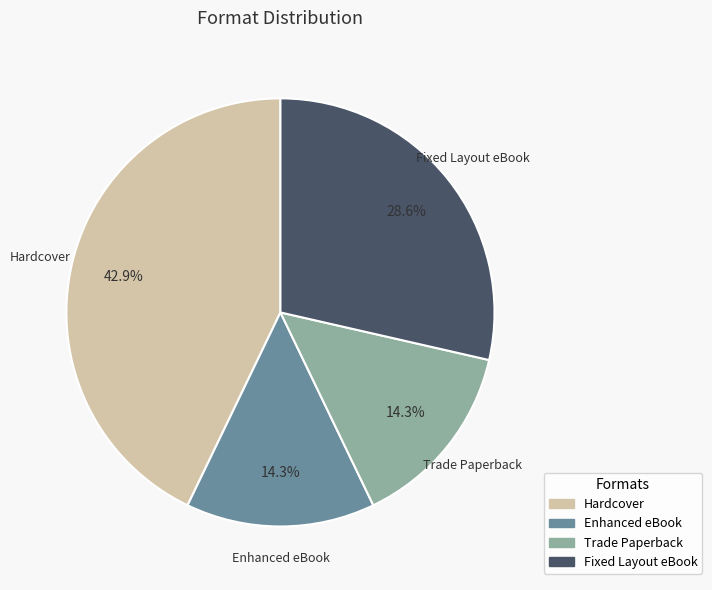

Is there any slice that represents more than half of the pie?

No